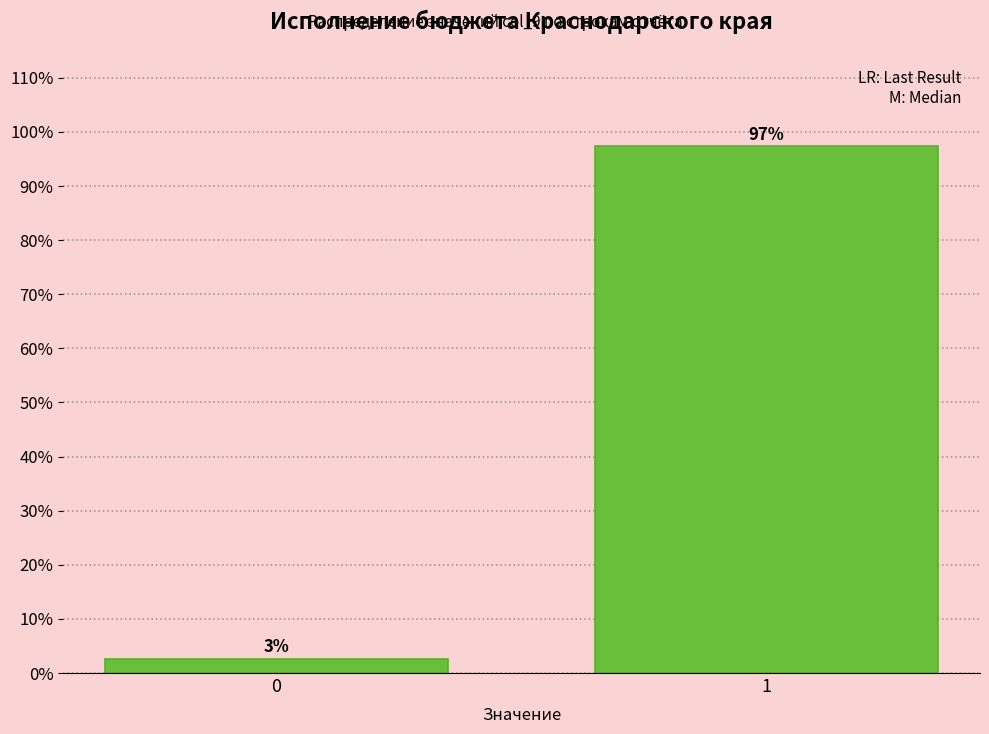

What is the value of the 2nd bar from the left?

97.3